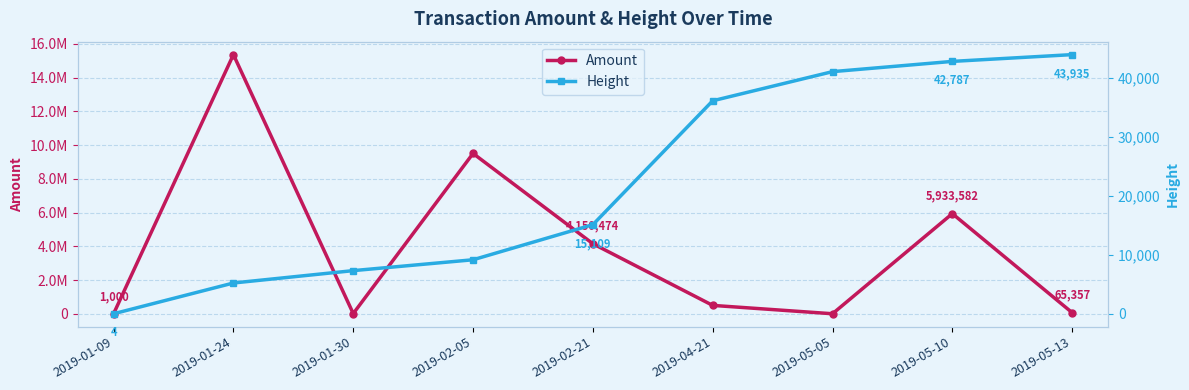

Where is the first local maximum for Amount?

2019-01-24